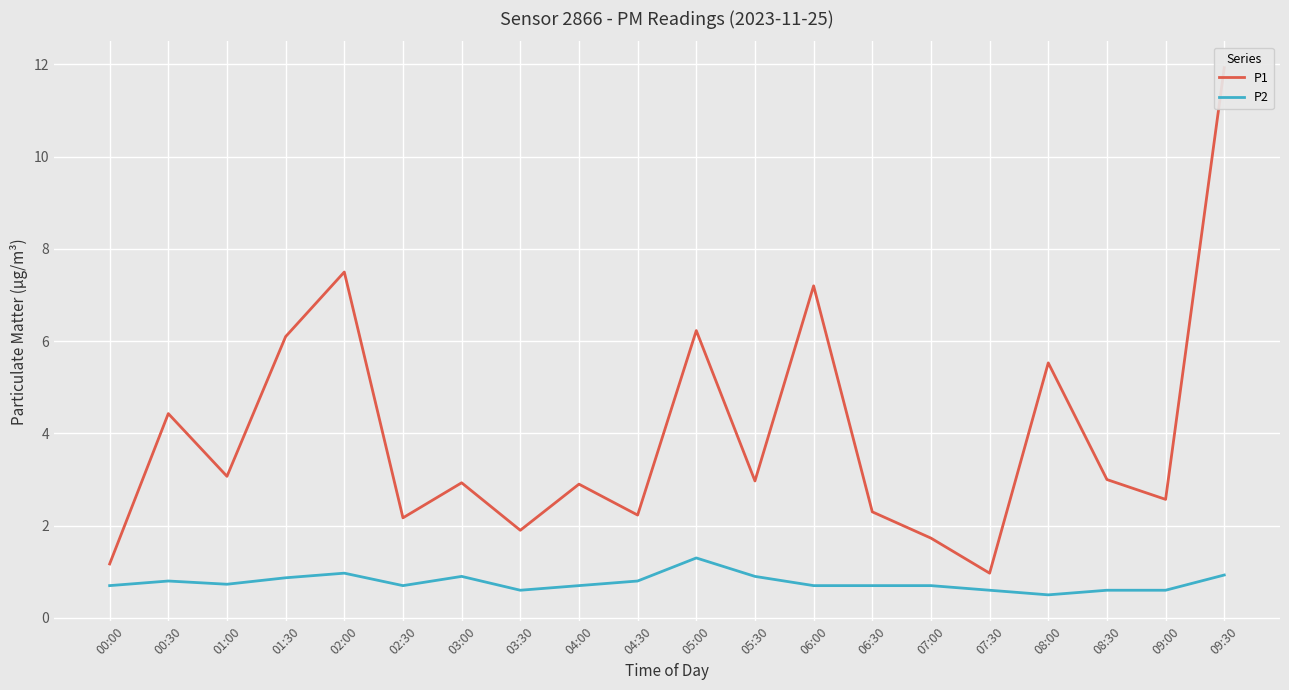

Reading left to right, list all the values displayed in this chart.

P1: 00:00=1.2	00:30=4.4	01:00=3.1	01:30=6.1	02:00=7.5	02:30=2.2	03:00=2.9	03:30=1.9	04:00=2.9	04:30=2.2	05:00=6.2	05:30=3.0	06:00=7.2	06:30=2.3	07:00=1.7	07:30=1.0	08:00=5.5	08:30=3.0	09:00=2.6	09:30=11.9
P2: 00:00=0.7	00:30=0.8	01:00=0.7	01:30=0.9	02:00=1.0	02:30=0.7	03:00=0.9	03:30=0.6	04:00=0.7	04:30=0.8	05:00=1.3	05:30=0.9	06:00=0.7	06:30=0.7	07:00=0.7	07:30=0.6	08:00=0.5	08:30=0.6	09:00=0.6	09:30=0.9